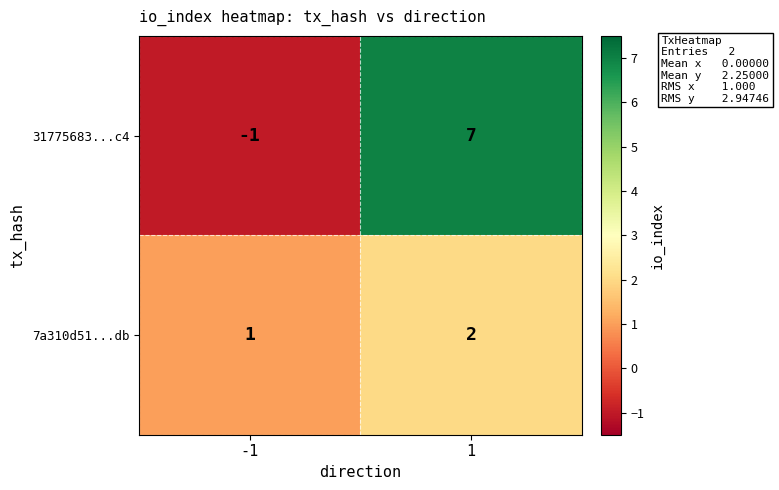

The value of 7a310d51...db at 1 is 2. True or false?

True